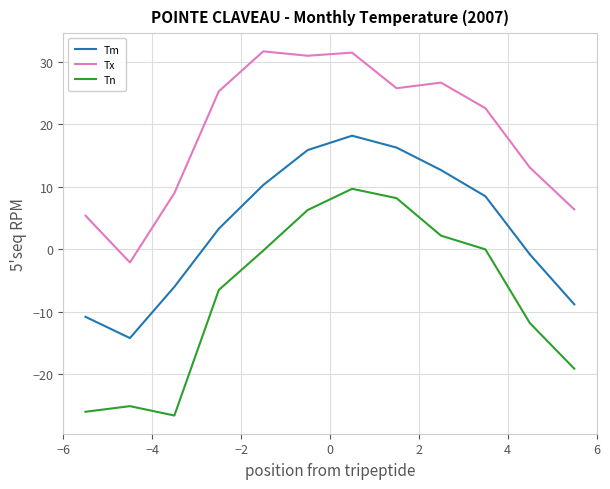

Which series has the widest spread of values?

Tn